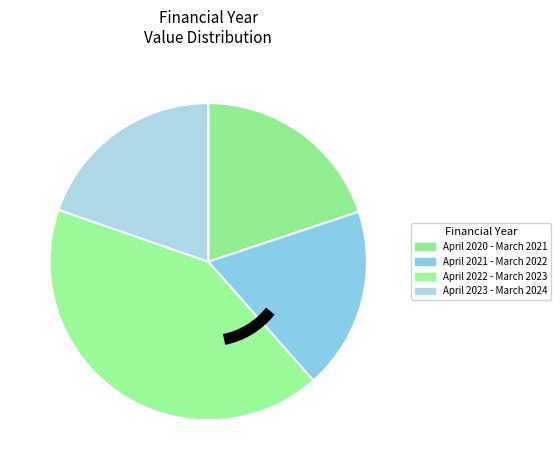

Which has a higher value, April 2022 - March 2023 or April 2021 - March 2022?

April 2022 - March 2023